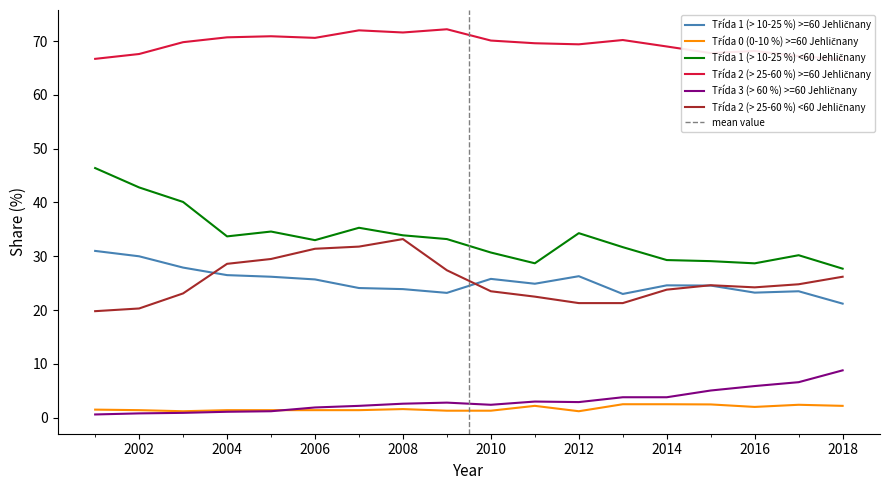

True or false: Třída 3 (> 60 %) >=60 Jehličnany has a value of 0.9 at 2006.

False